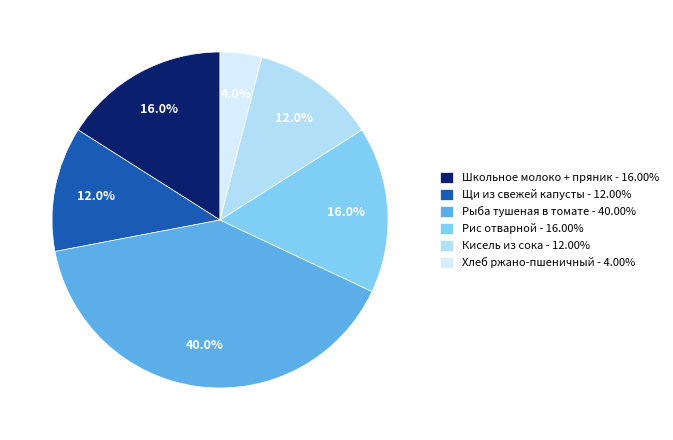

What percentage is the Школьное молоко + пряник slice, to the nearest percent?

16%